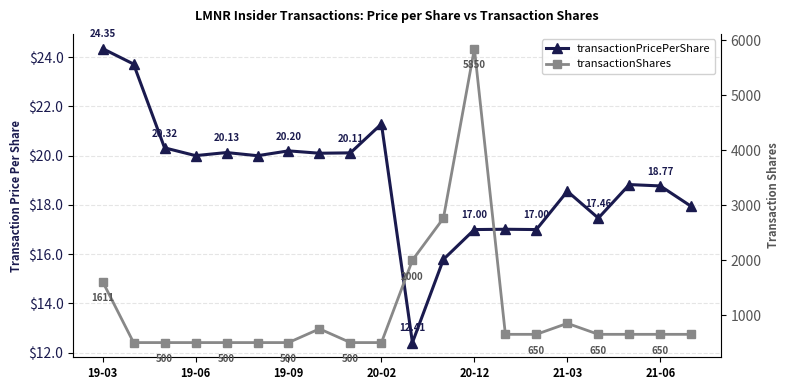

Rank the series by their maximum value, from lowest to highest.

transactionPricePerShare, transactionShares